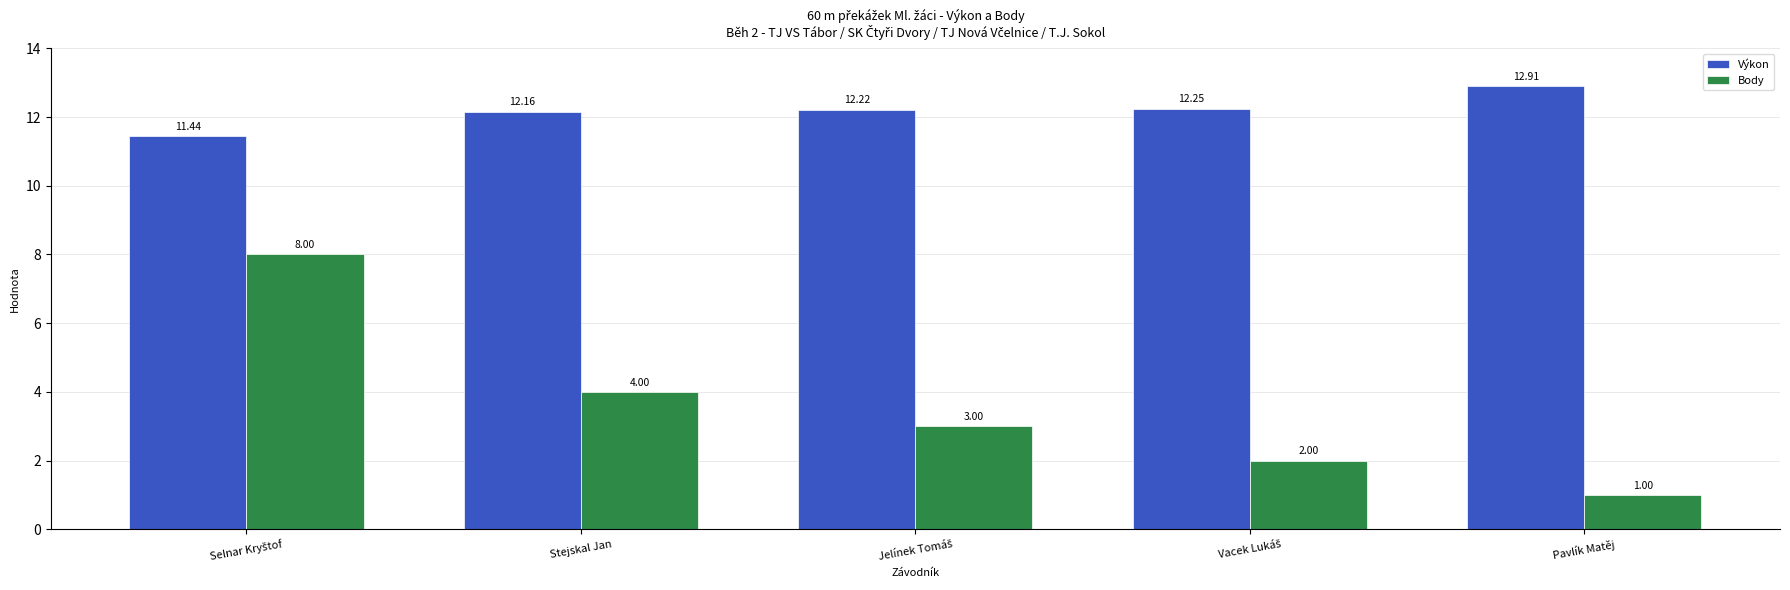

Count the Body values in the range 2 to 4.

3